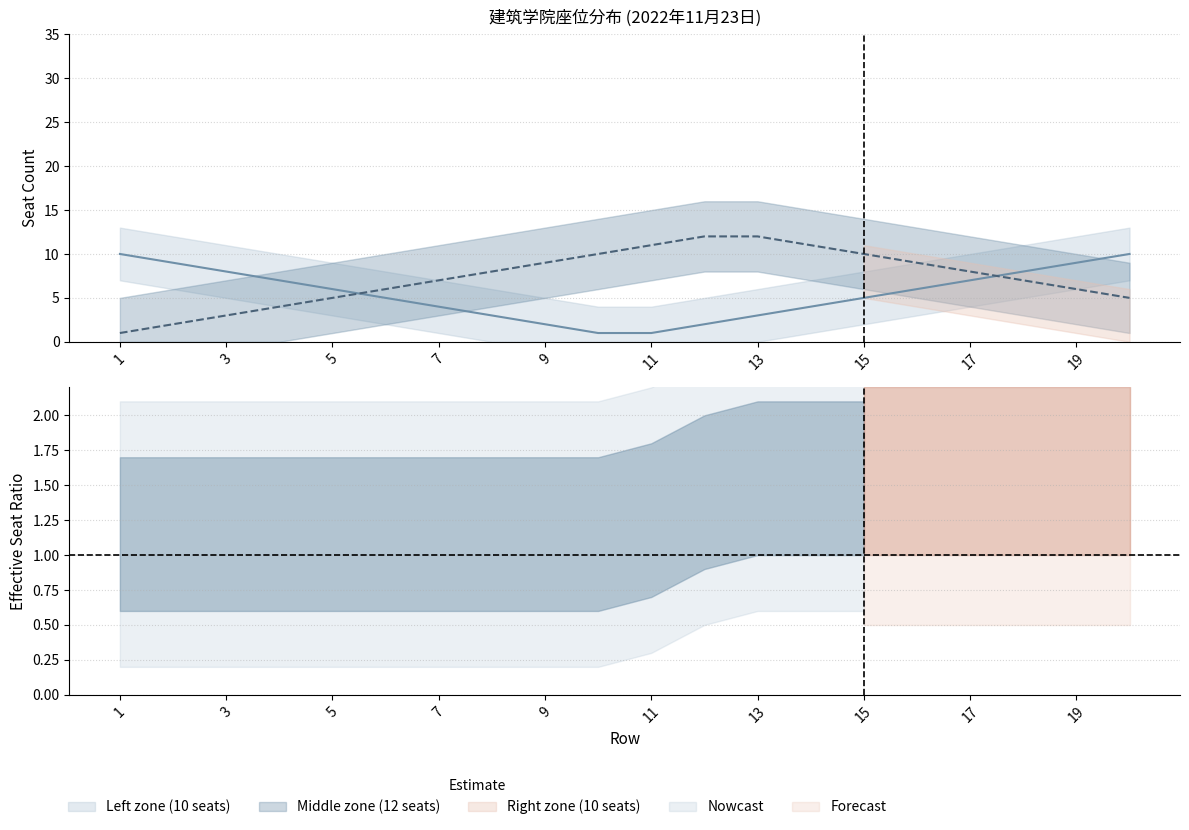

What is the value of the Left zone (10 seats) point at the 7th from the left?

4